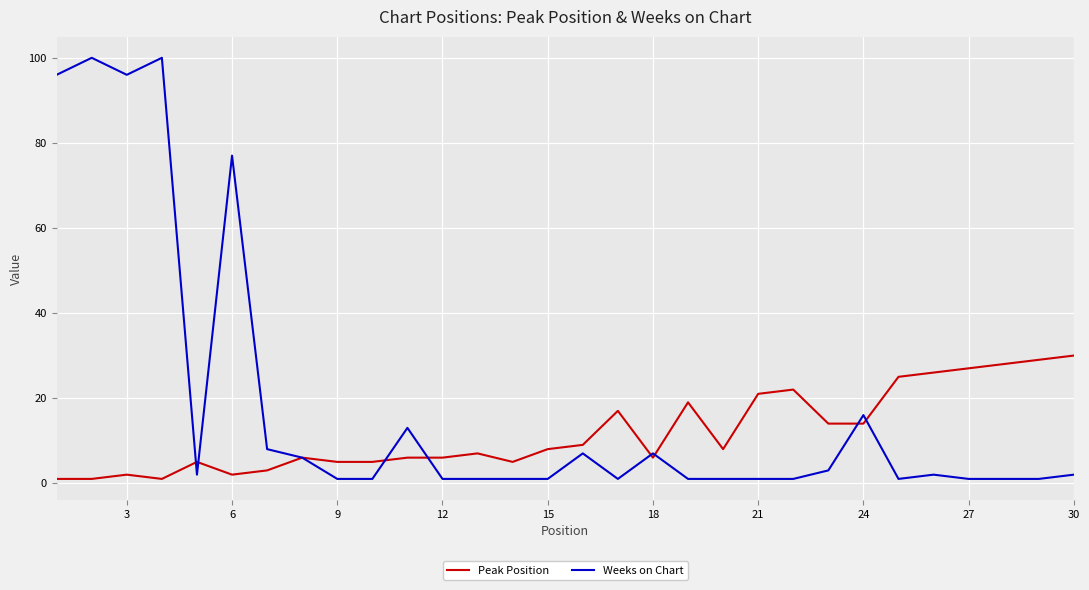

What is the maximum value shown in the chart?

100